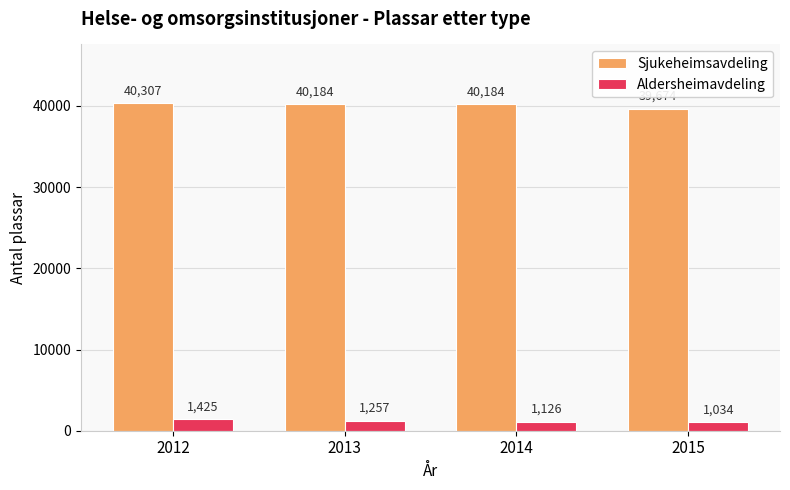

What is the value of the Sjukeheimsavdeling bar at the 1st from the left?

40307